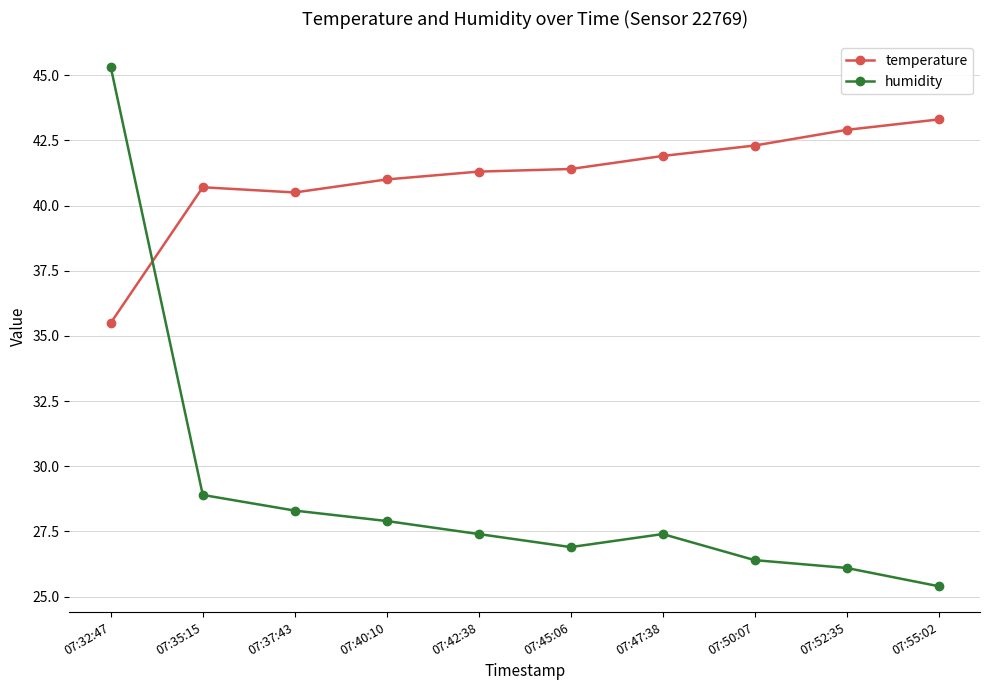

Rank the series by their maximum value, from lowest to highest.

temperature, humidity